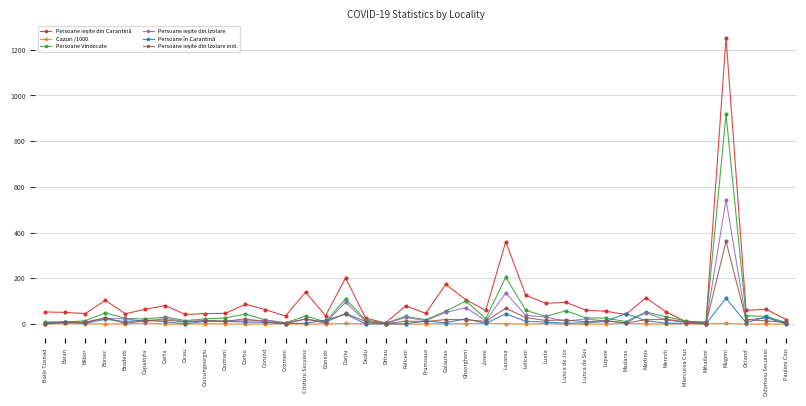

What is the value of the Persoane Vindecate point at the 7th from the left?

31.0